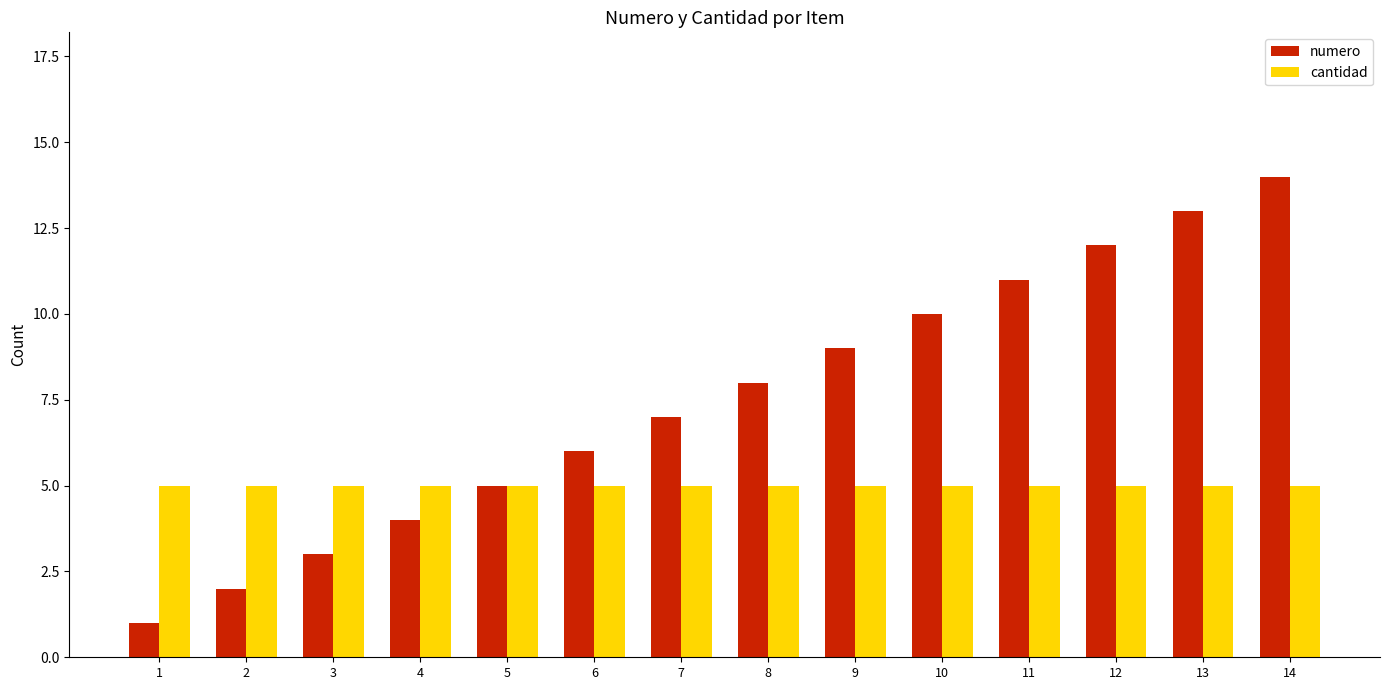

Which series changed the most between 3 and 7?

numero